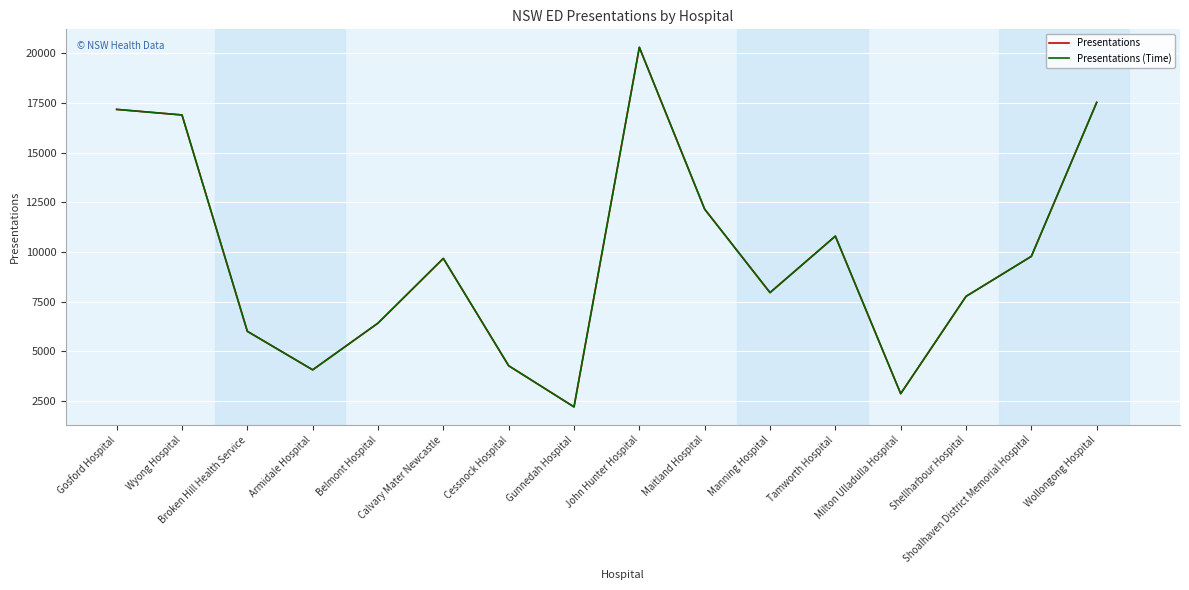

What is the maximum value shown in the chart?

20298